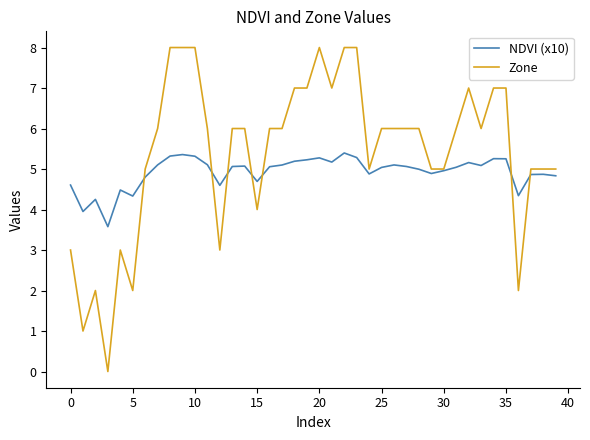

What is the sum of all Zone values?

217.0